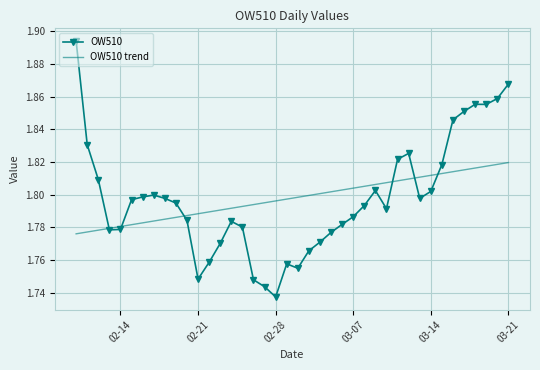

List the series in order of their peak value, highest first.

OW510, OW510 trend